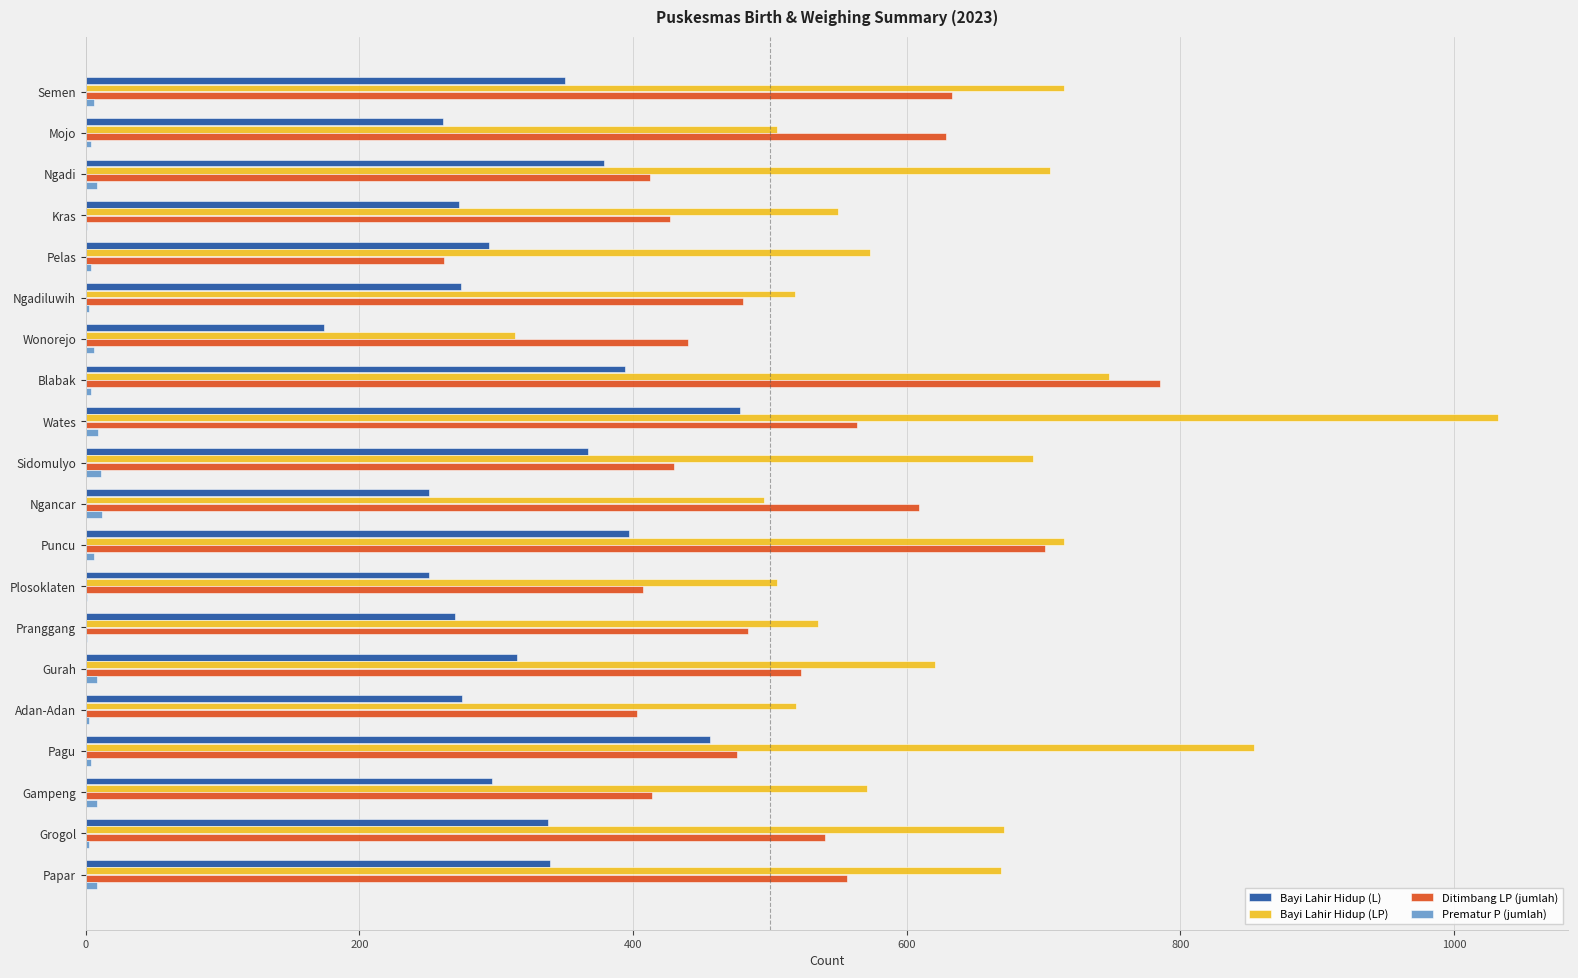

Is the value of Ditimbang LP (jumlah) at Wates greater than the value of Bayi Lahir Hidup (LP) at Ngadiluwih?

Yes